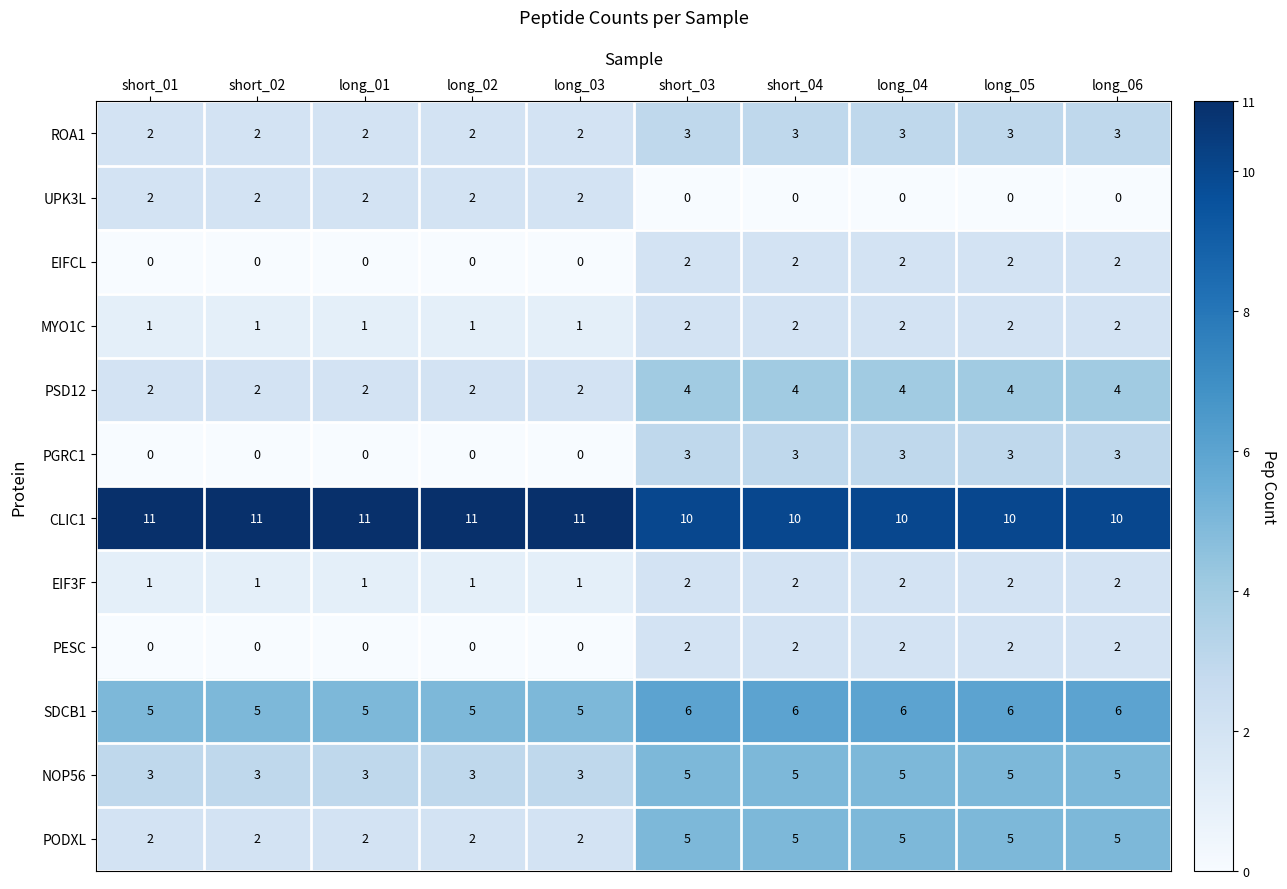

What is the average value of the SDCB1 series?

6